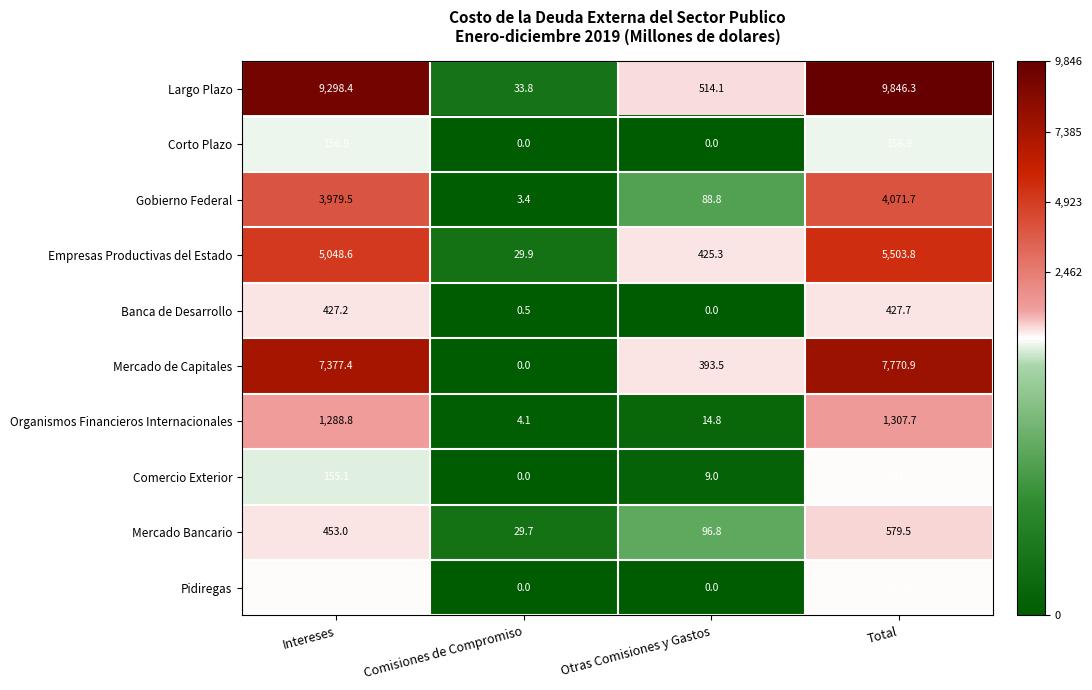

How many categories are shown in the chart?

4